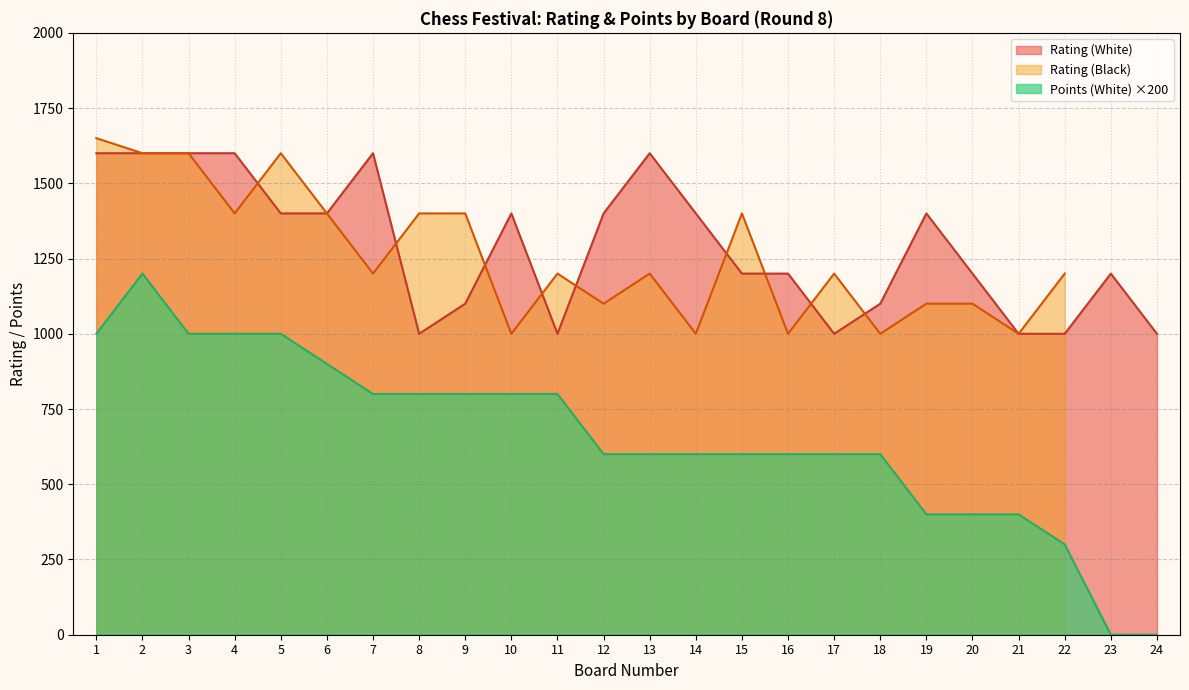

Which category has the lowest value across all series?

23